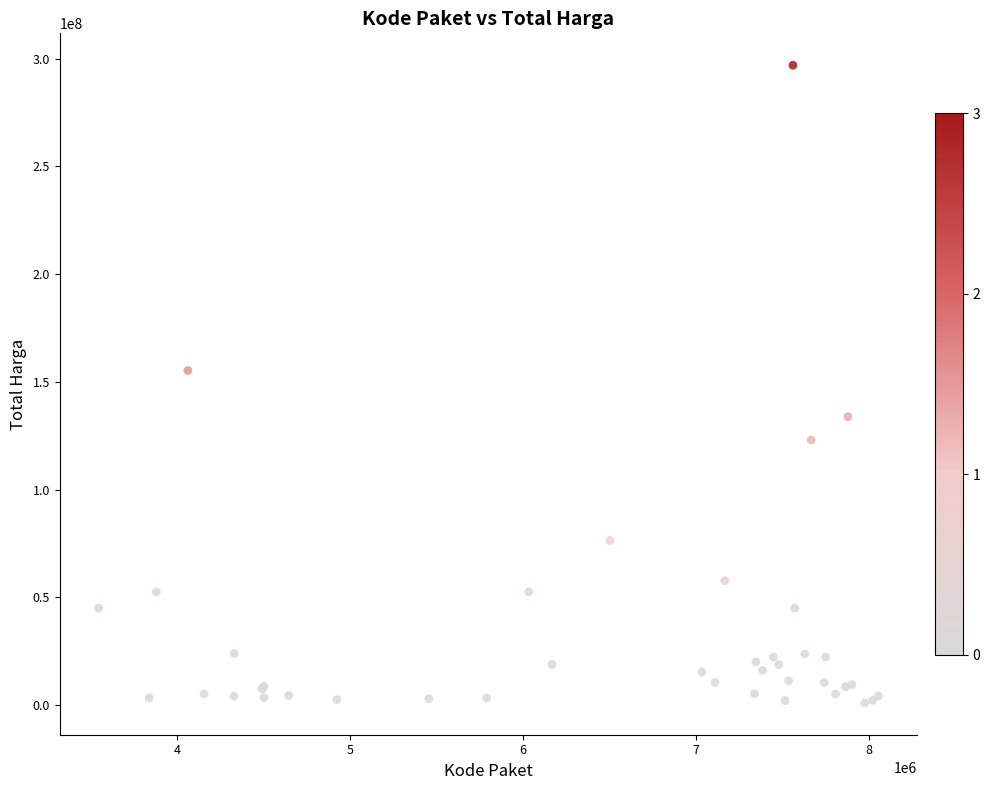

What Y value in the scatter plot is closest to 149000000?

155275000